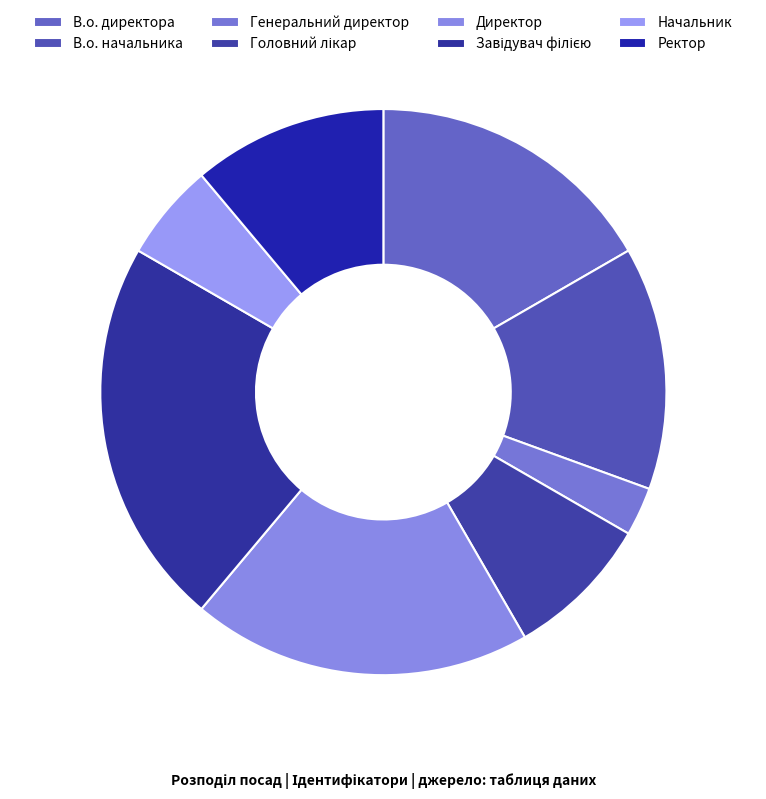

Count the number of slices in the pie.

8